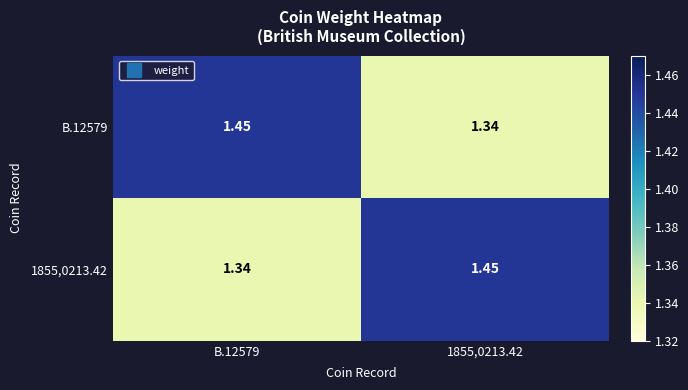

Is the value of B.12579 at B.12579 greater than the value of 1855,0213.42 at B.12579?

Yes